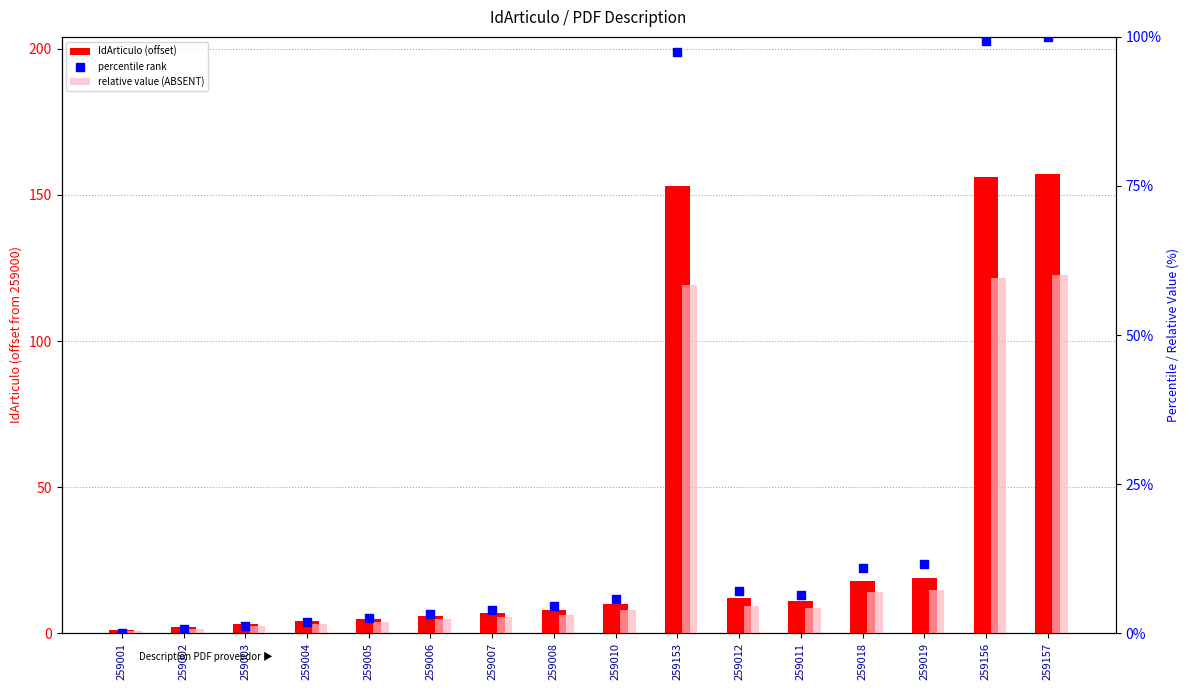

Which series has the largest Y range (max minus min)?

IdArticulo (offset)